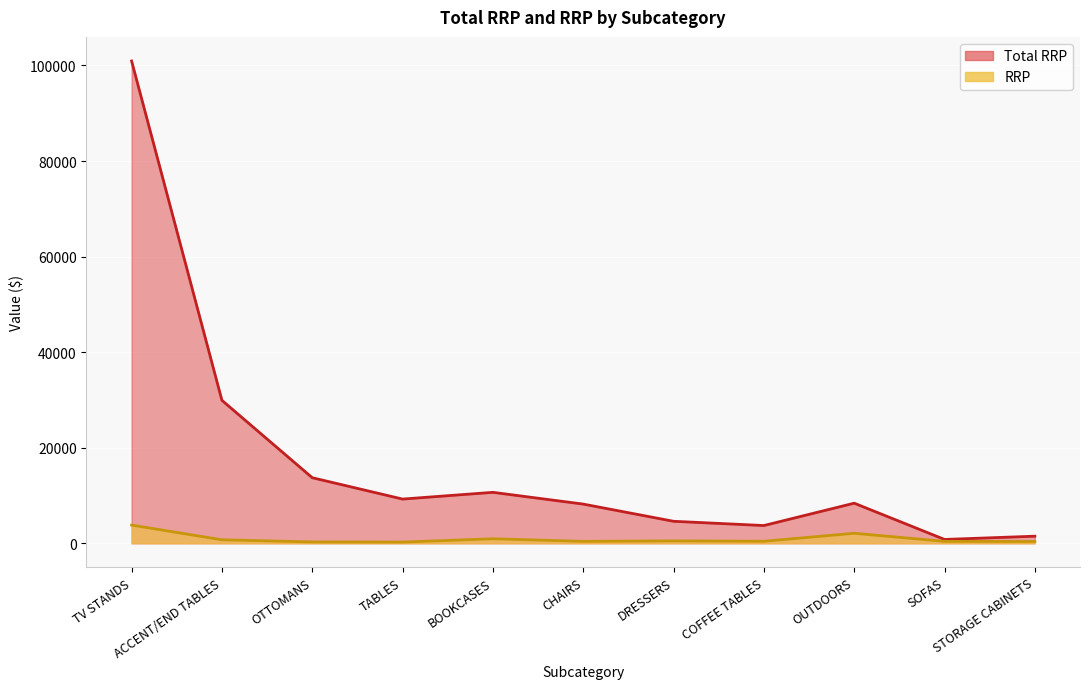

What is the average value of the RRP series?

925.9